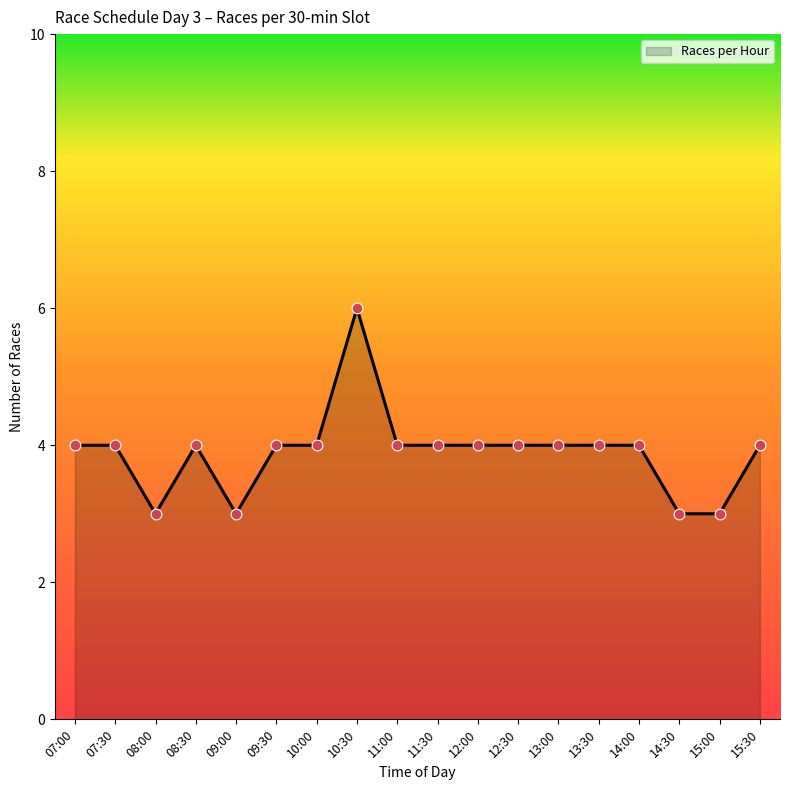

What is the change in value from 10:30 to 13:00?

-2